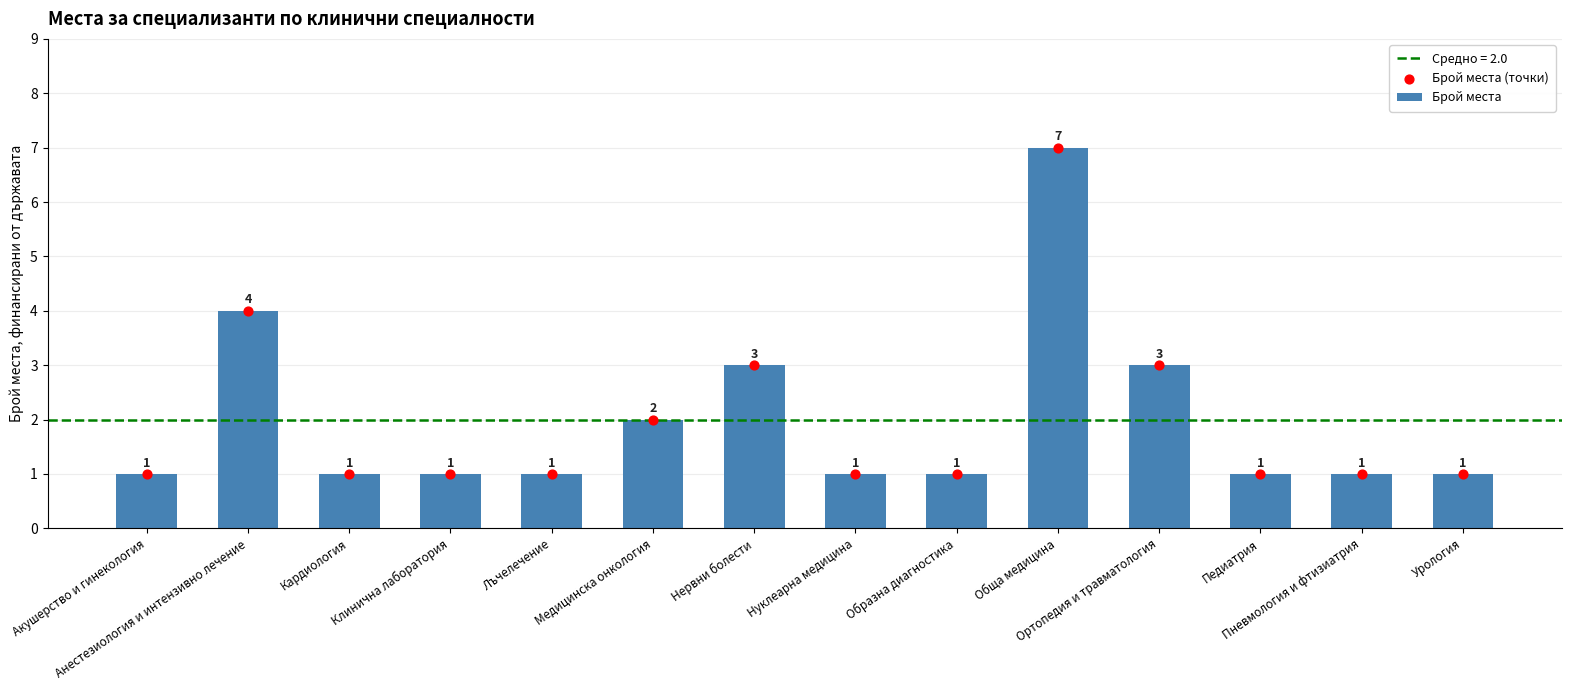

Is the value of Брой места (точки) at Урология greater than the value of Брой места at Кардиология?

No